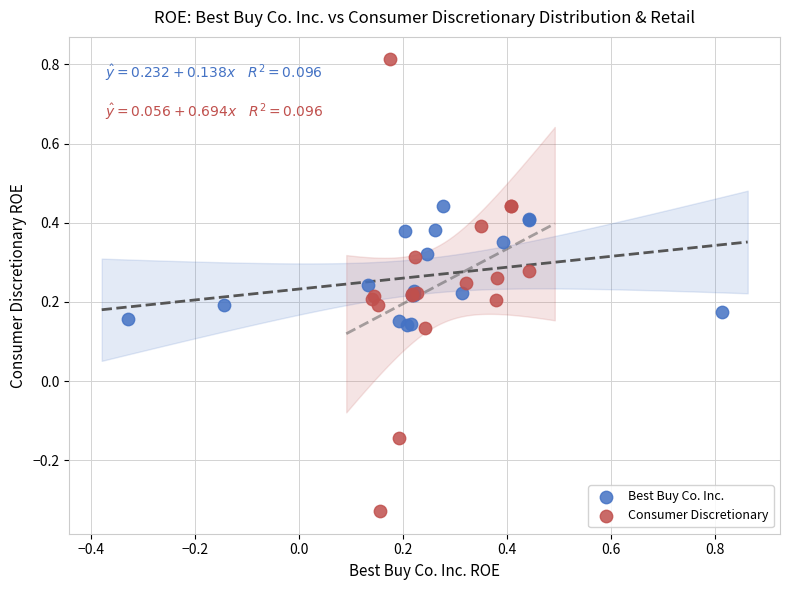

Which series has the widest spread of Y values?

Consumer Discretionary